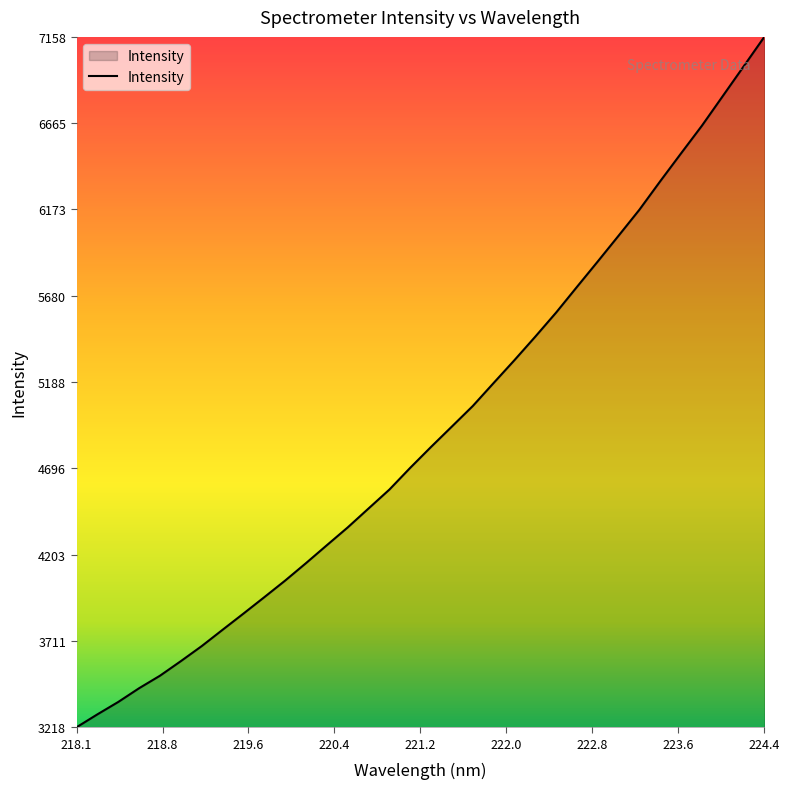

What is the minimum value shown in the chart?

3218.8